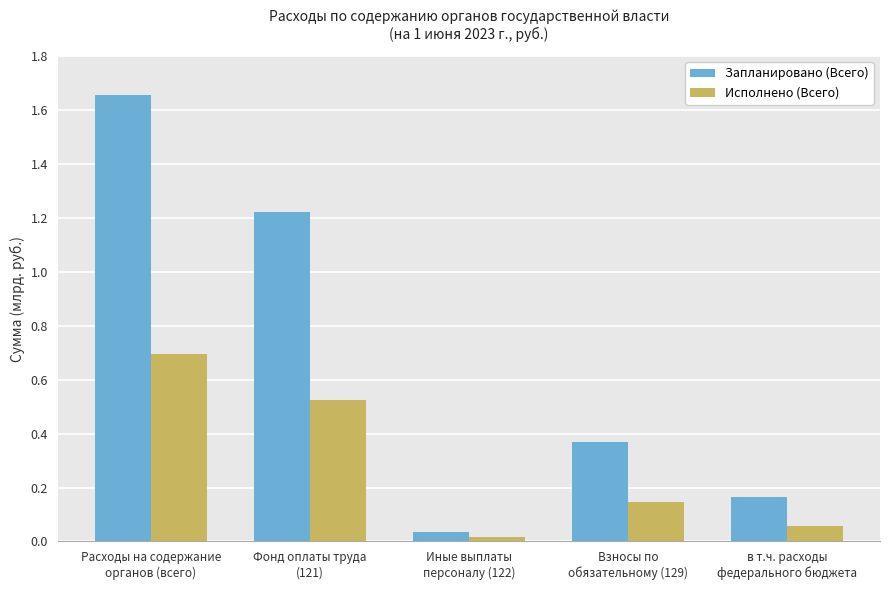

What is the difference between the maximum and minimum values in the Запланировано (Всего) series?

1.6